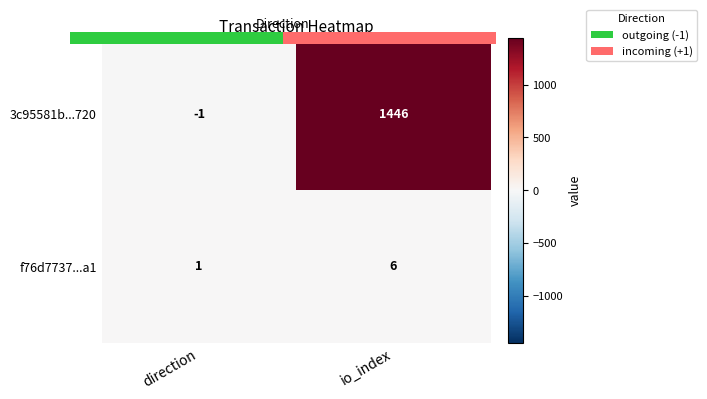

Which series changed the most between direction and io_index?

3c95581b...720